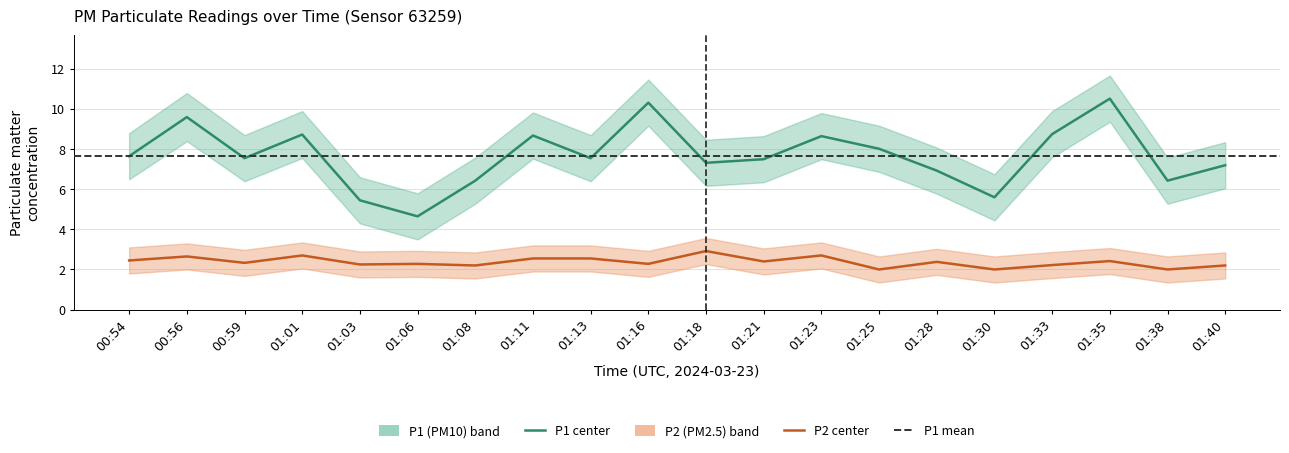

Reading right to left, transcribe all the data shown in this chart.

P1_center: 7.2	6.4	10.5	8.8	5.6	6.9	8.0	8.7	7.5	7.3	10.3	7.5	8.7	6.4	4.7	5.5	8.7	7.5	9.6	7.7
P1_upper: 8.3	7.6	11.7	9.9	6.8	8.1	9.2	9.8	8.7	8.5	11.5	8.7	9.8	7.6	5.8	6.6	9.9	8.7	10.8	8.8
P1_lower: 6.0	5.3	9.4	7.6	4.5	5.8	6.9	7.5	6.3	6.2	9.2	6.4	7.5	5.3	3.5	4.3	7.6	6.4	8.4	6.5
P2_center: 2.2	2.0	2.4	2.2	2.0	2.4	2.0	2.7	2.4	2.9	2.3	2.5	2.5	2.2	2.3	2.2	2.7	2.3	2.6	2.5
P2_upper: 2.9	2.6	3.1	2.9	2.6	3.0	2.6	3.4	3.0	3.6	2.9	3.2	3.2	2.9	2.9	2.9	3.4	3.0	3.3	3.1
P2_lower: 1.6	1.4	1.8	1.6	1.4	1.7	1.4	2.0	1.8	2.3	1.6	1.9	1.9	1.6	1.6	1.6	2.0	1.7	2.0	1.8